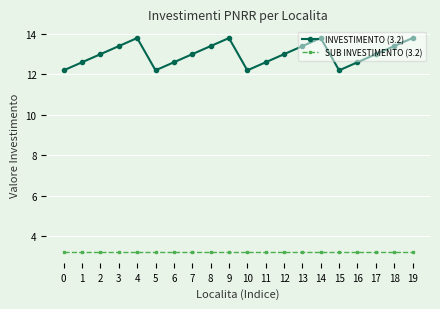

What is the value of the SUB INVESTIMENTO (3.2) point at the 9th from the left?

3.2